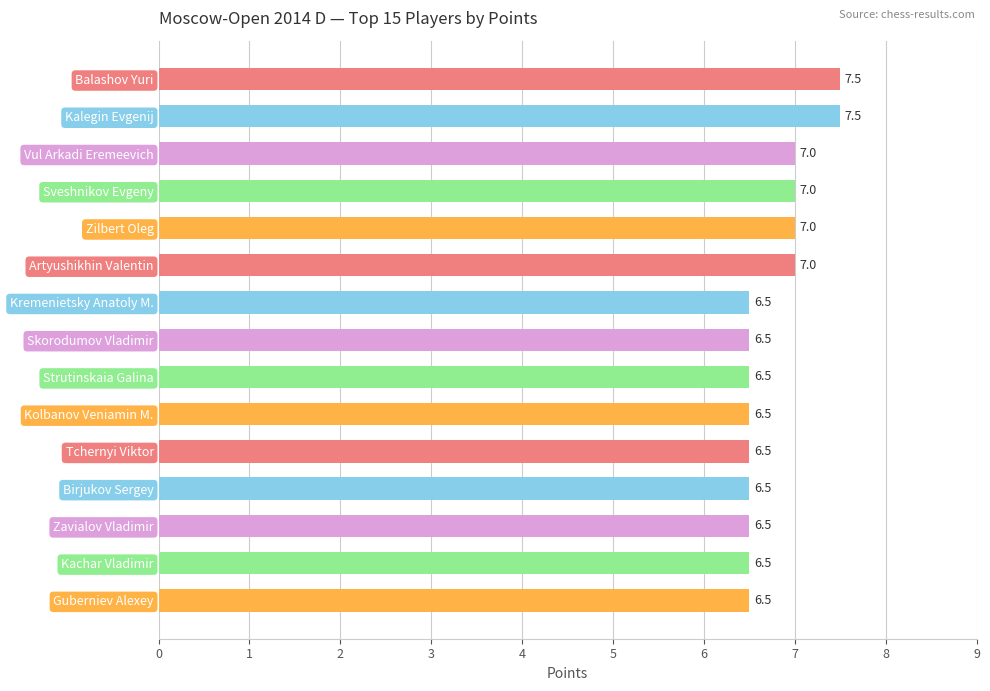

Is it true that the value at Skorodumov Vladimir is 1.9?

False